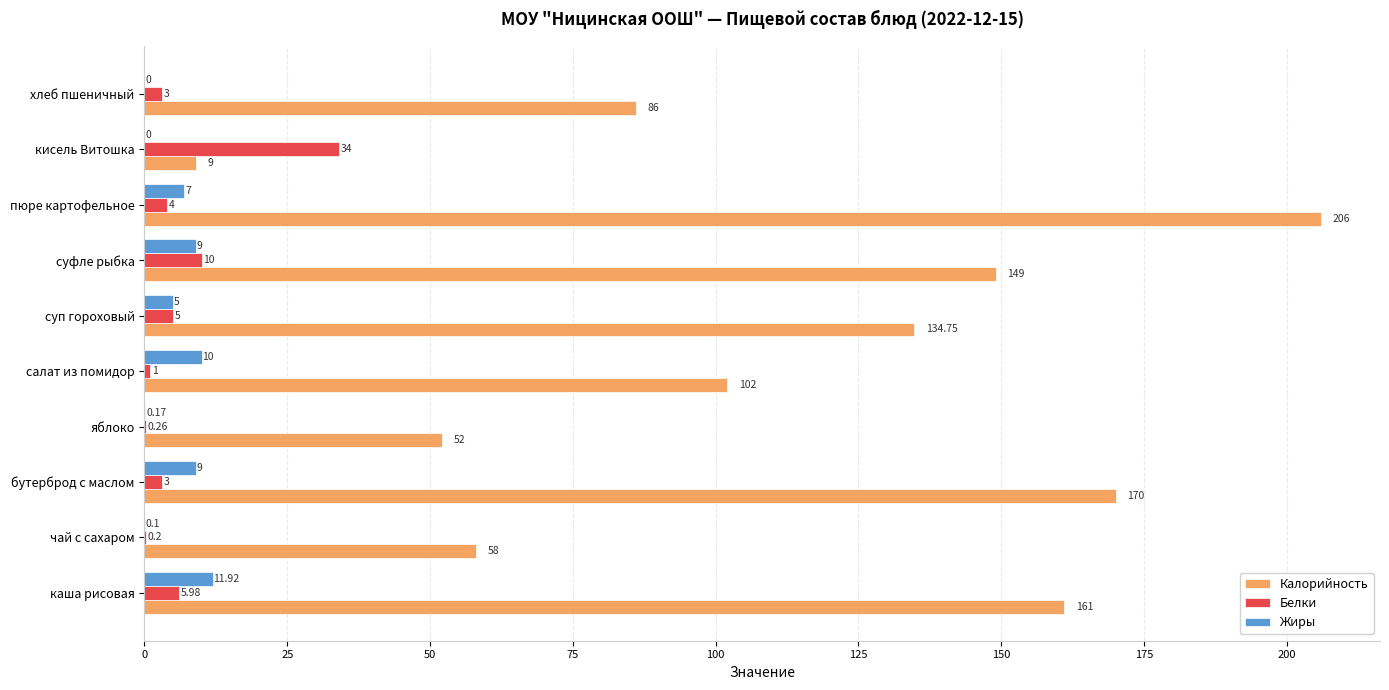

Which series changed the most between бутерброд с маслом and суфле рыбка?

Калорийность